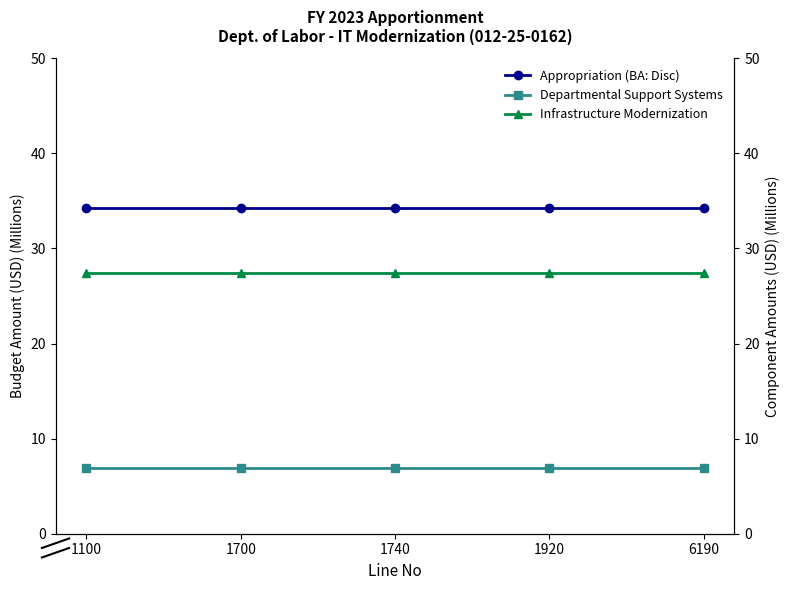

Between 1700 and 1920, which series saw the biggest shift?

Appropriation (BA: Disc)